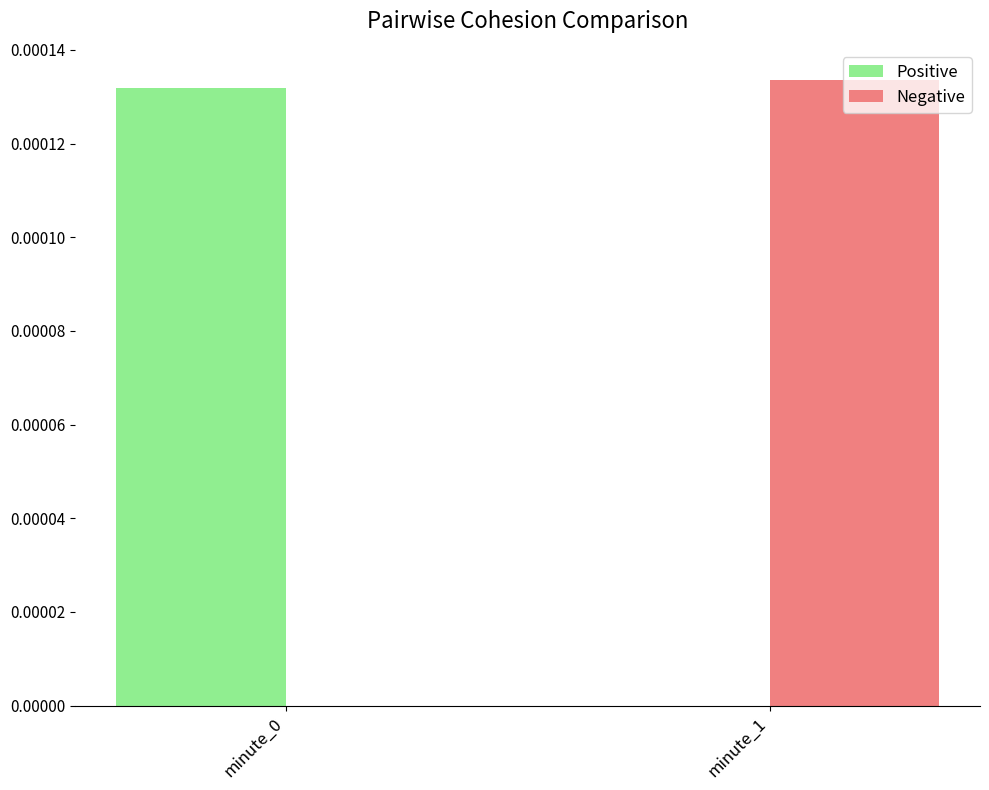

Count the number of data series in this chart.

2